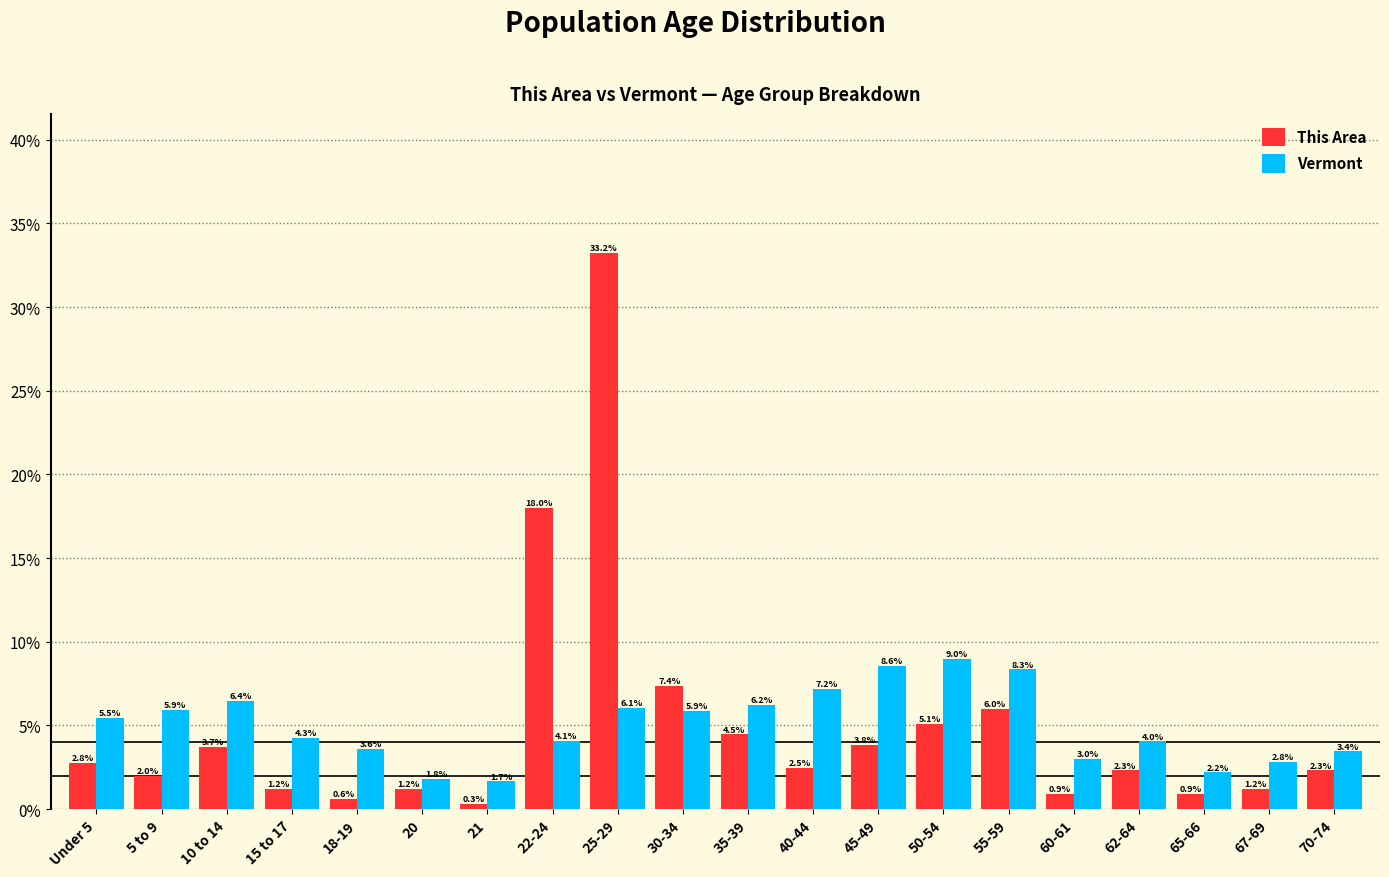

Reading left to right, extract all data points from this chart.

This Area: 2.8	2.0	3.7	1.2	0.6	1.2	0.3	18.0	33.2	7.4	4.5	2.5	3.8	5.1	6.0	0.9	2.3	0.9	1.2	2.3
Vermont: 5.5	5.9	6.4	4.3	3.6	1.8	1.7	4.1	6.1	5.9	6.2	7.2	8.6	9.0	8.3	3.0	4.0	2.2	2.8	3.4